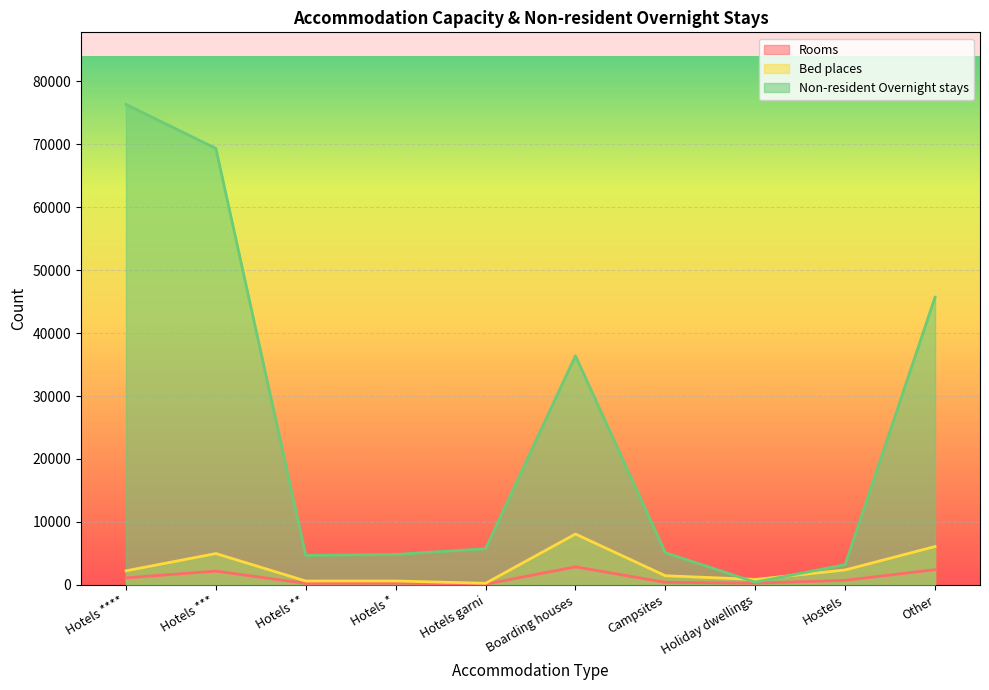

Which category has the lowest value in the Non-resident Overnight stays series?

Holiday dwellings